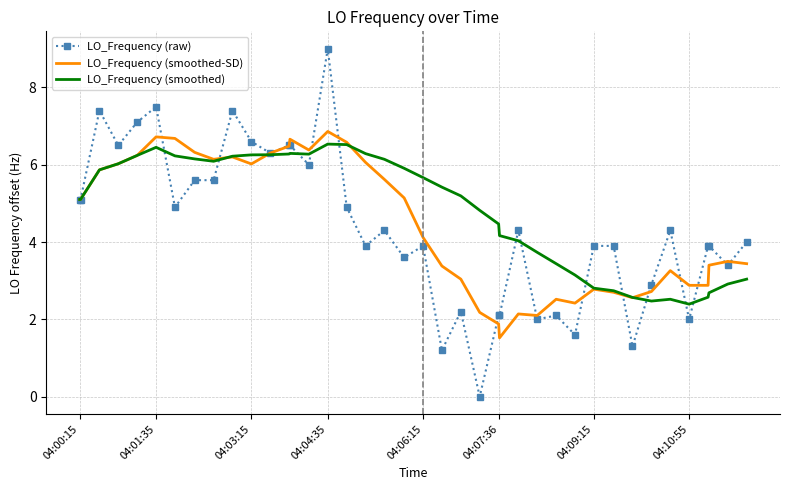

Which series has the widest spread of values?

LO_Frequency (raw)